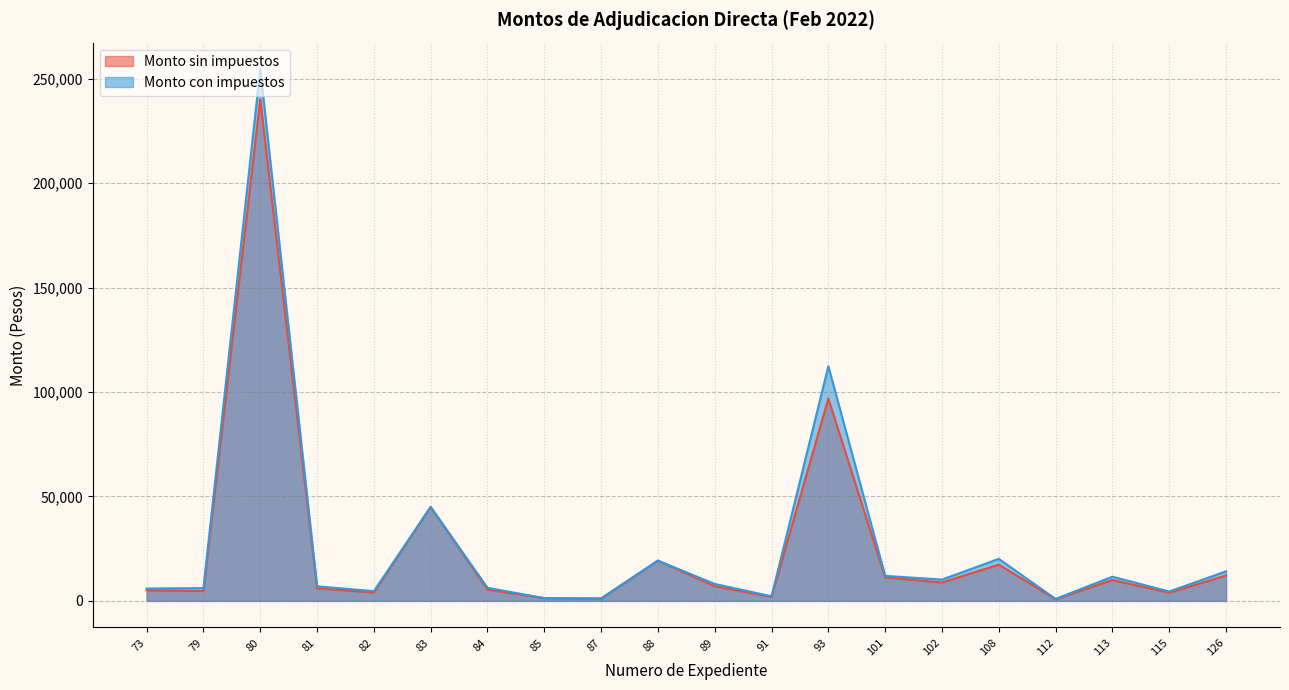

Reading left to right, extract all data points from this chart.

Monto sin impuestos: 73=5100.0	79=4706.7	80=240211.0	81=6034.5	82=4020.7	83=45000.0	84=5400.0	85=1324.0	87=1049.6	88=19283.0	89=7000.0	91=1900.0	93=96889.2	101=11320.8	102=8794.5	108=17367.0	112=805.6	113=9996.2	115=3879.3	126=12200.0
Monto con impuestos: 73=5916.0	79=6119.0	80=254623.7	81=7000.0	82=4664.0	83=45000.0	84=6264.0	85=1324.0	87=1217.5	88=19283.0	89=8120.0	91=2204.0	93=112391.5	101=12000.0	102=10201.6	108=20145.7	112=934.5	113=11595.5	115=4500.0	126=14152.0